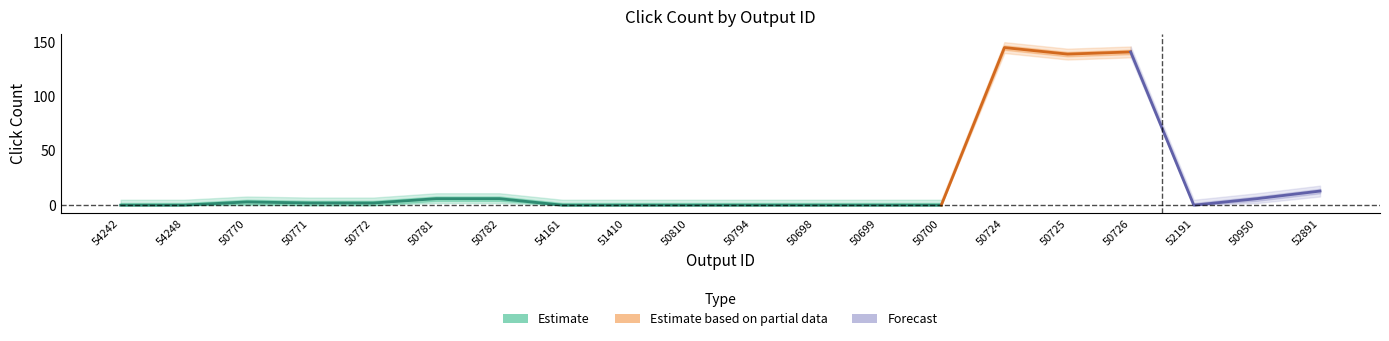

The value of Click Count at 50698 is 0. True or false?

True